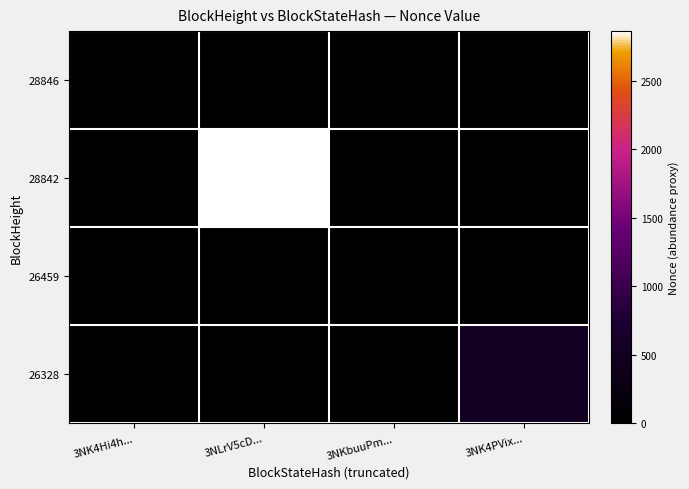

Reading right to left, what are all the values shown in this chart?

28846: 3NK4PVix...=0	3NKbuuPm...=0	3NLrV5cD...=0	3NK4Hi4h...=1
28842: 3NK4PVix...=0	3NKbuuPm...=0	3NLrV5cD...=2864	3NK4Hi4h...=0
26459: 3NK4PVix...=0	3NKbuuPm...=0	3NLrV5cD...=0	3NK4Hi4h...=0
26328: 3NK4PVix...=499	3NKbuuPm...=0	3NLrV5cD...=0	3NK4Hi4h...=0